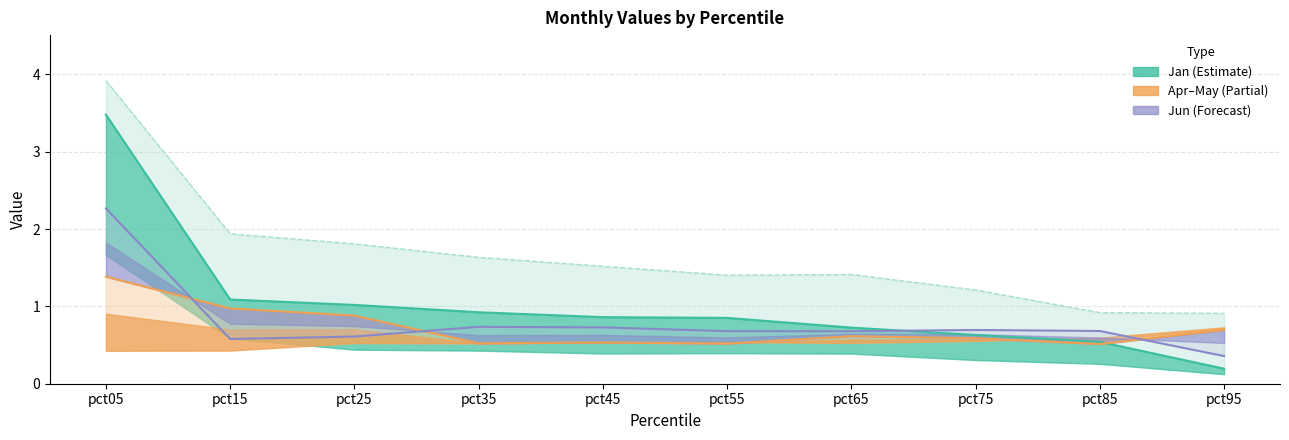

Which series has the largest range (max minus min)?

Jan